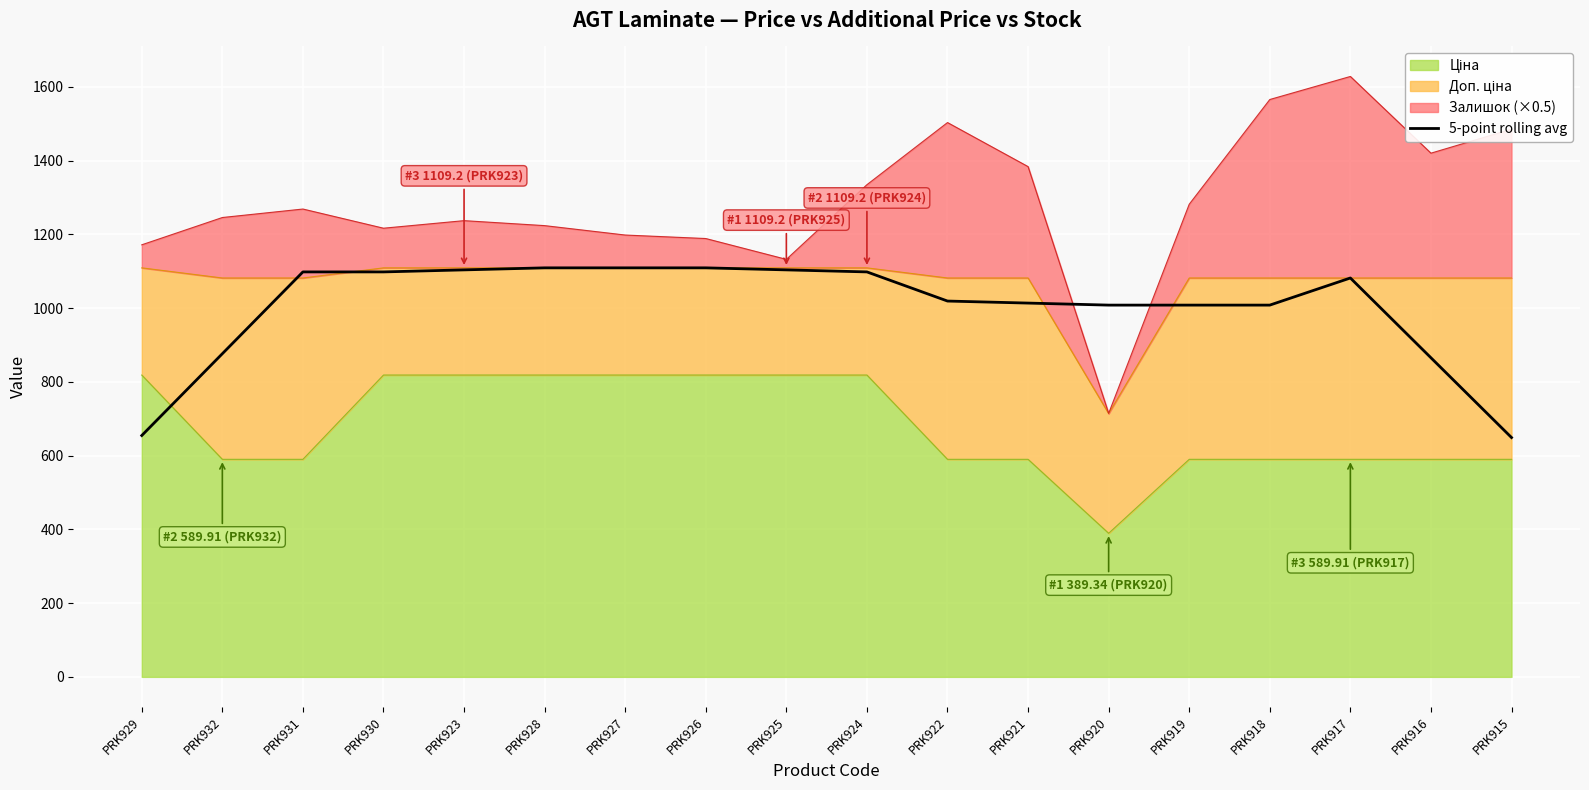

How many data points does each series have?

18